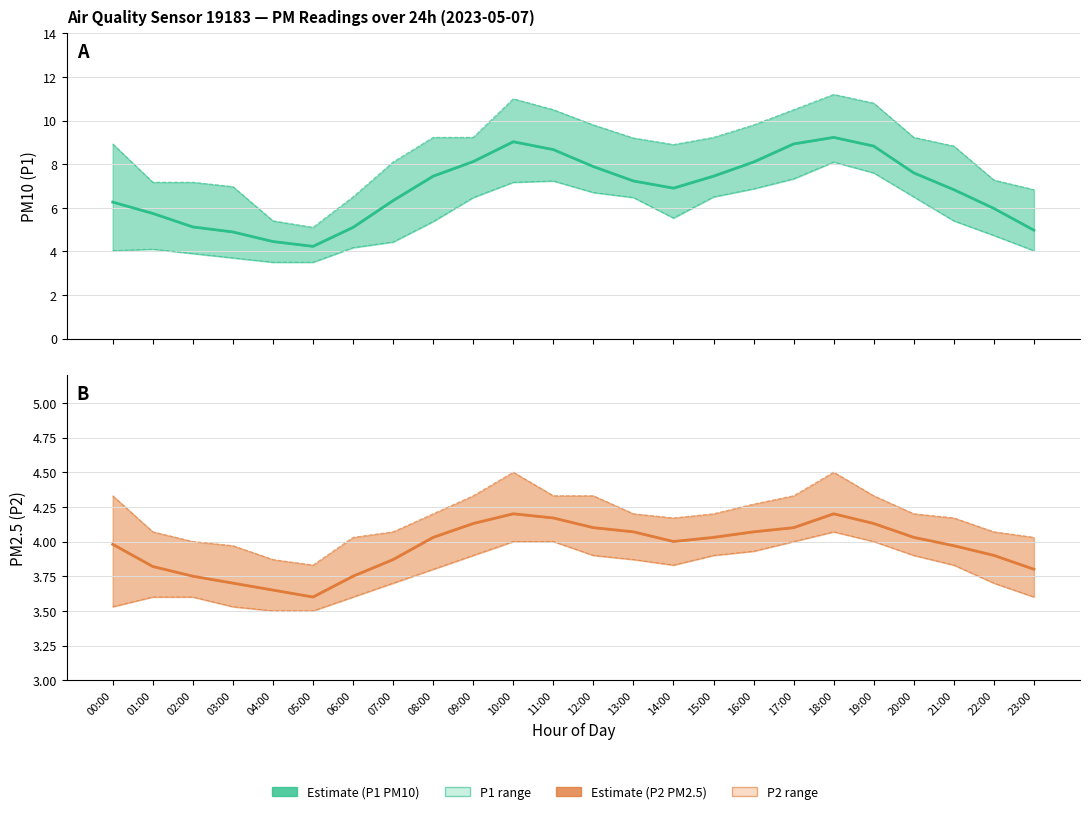

Is it true that P2 low bound equals 3.5 at 00:00?

True